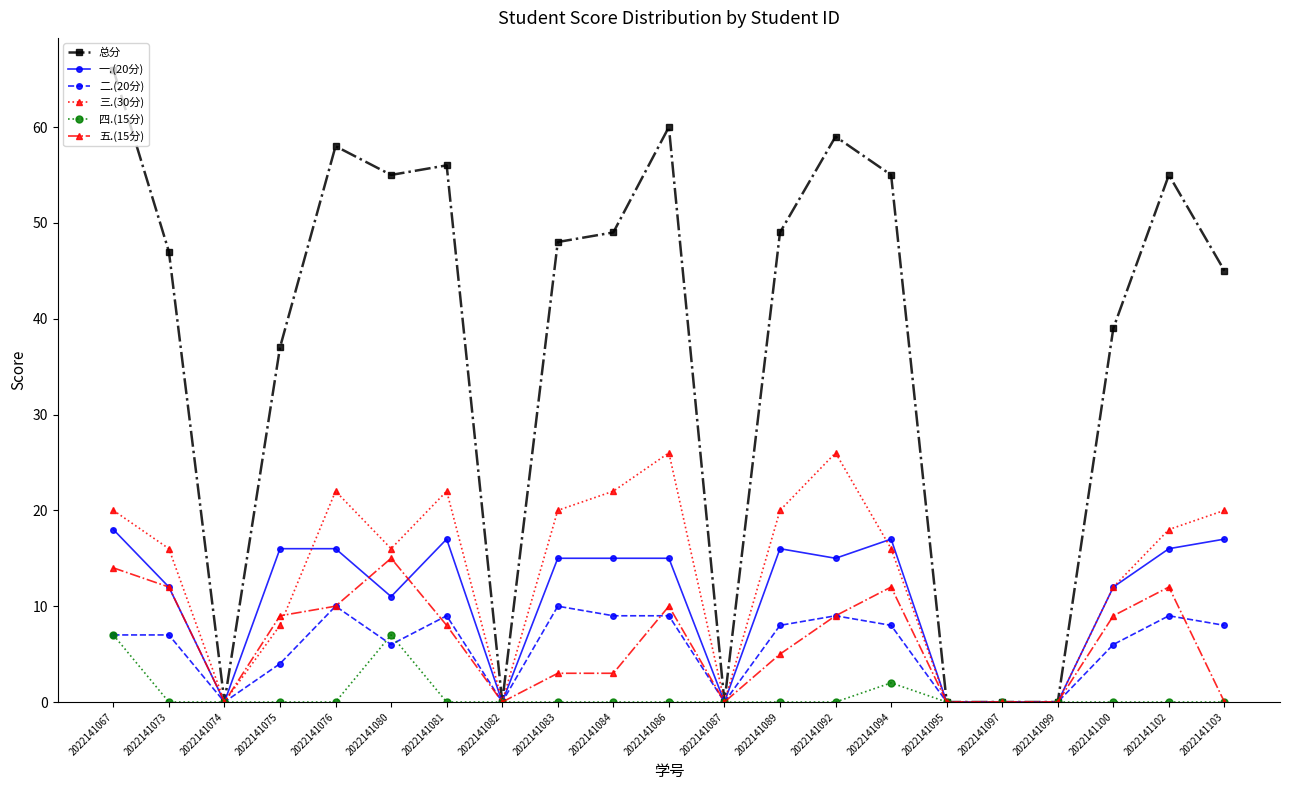

Reading left to right, what are all the values shown in this chart?

总分: 66	47	0	37	58	55	56	0	48	49	60	0	49	59	55	0	0	0	39	55	45
一.(20分): 18	12	0	16	16	11	17	0	15	15	15	0	16	15	17	0	0	0	12	16	17
二.(20分): 7	7	0	4	10	6	9	0	10	9	9	0	8	9	8	0	0	0	6	9	8
三.(30分): 20	16	0	8	22	16	22	0	20	22	26	0	20	26	16	0	0	0	12	18	20
四.(15分): 7	0	0	0	0	7	0	0	0	0	0	0	0	0	2	0	0	0	0	0	0
五.(15分): 14	12	0	9	10	15	8	0	3	3	10	0	5	9	12	0	0	0	9	12	0